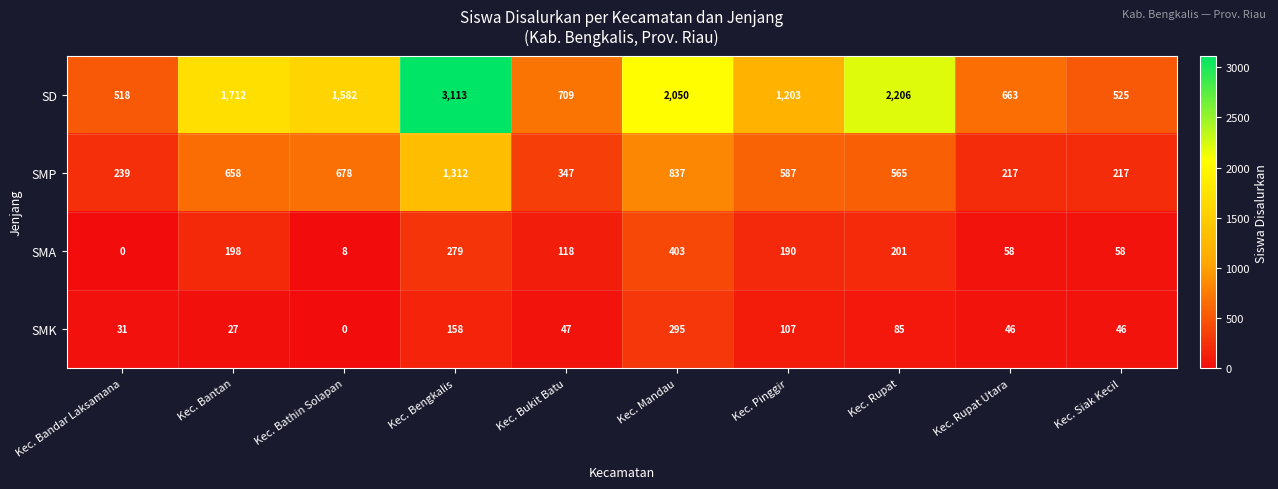

The value of SMK at Kec. Bandar Laksamana is 31. True or false?

True